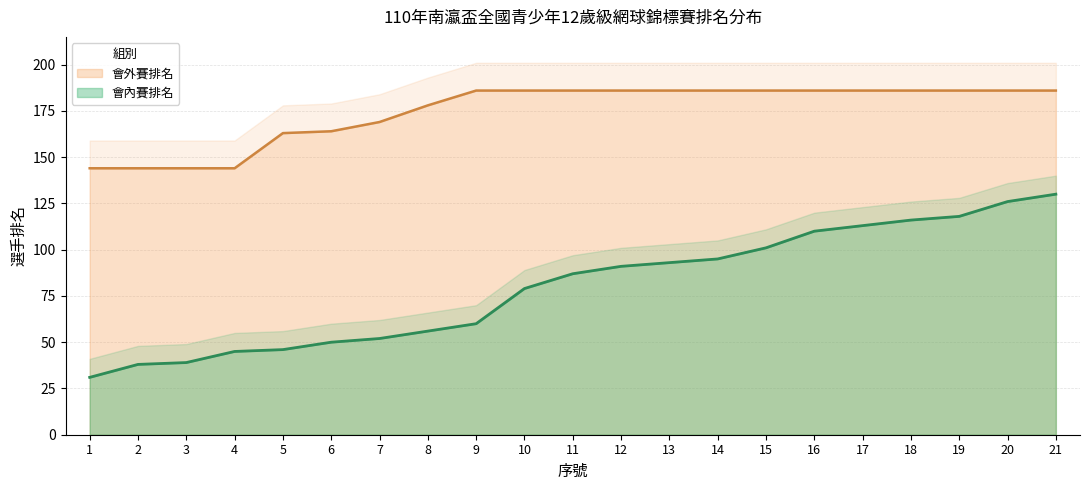

Reading left to right, extract all data points from this chart.

會內賽排名: 31	38	39	45	46	50	52	56	60	79	87	91	93	95	101	110	113	116	118	126	130
會外賽排名: 144	144	144	144	163	164	169	178	186	186	186	186	186	186	186	186	186	186	186	186	186